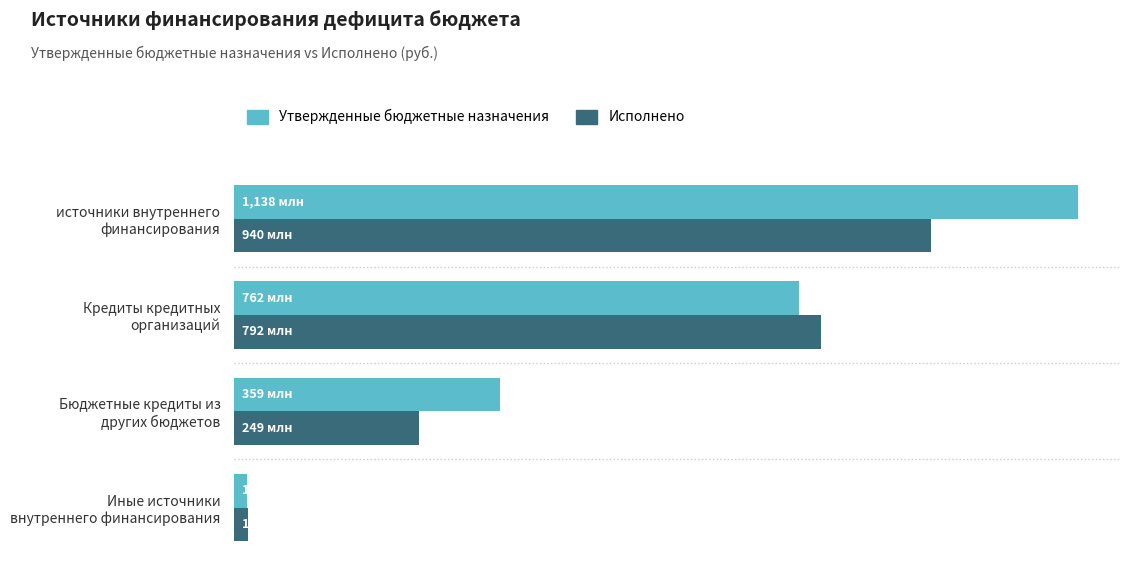

Rank the series by their maximum value, from lowest to highest.

Исполнено, Утвержденные бюджетные назначения